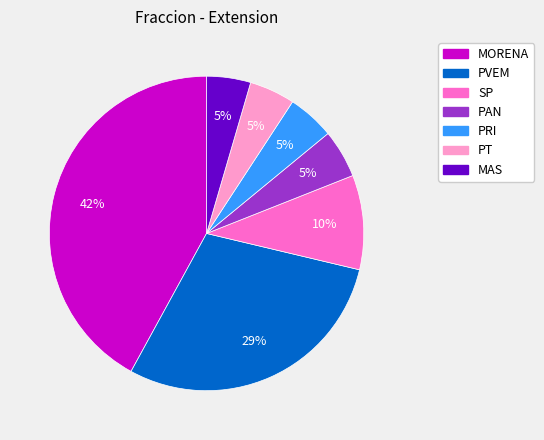

The SP slice represents 3% of the pie. True or false?

False